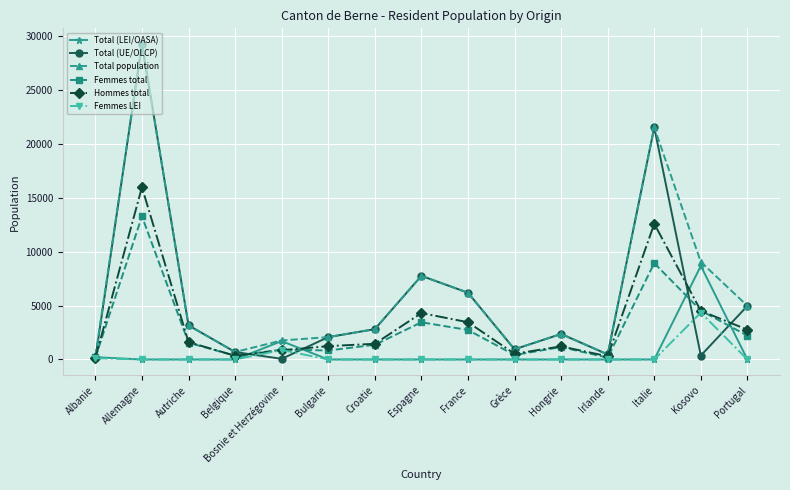

How many interior local valleys does the Total (UE/OLCP) series have?

4